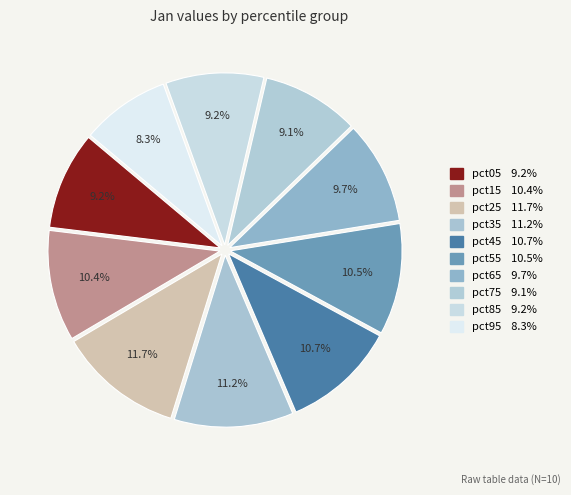

Count the number of slices in the pie.

10